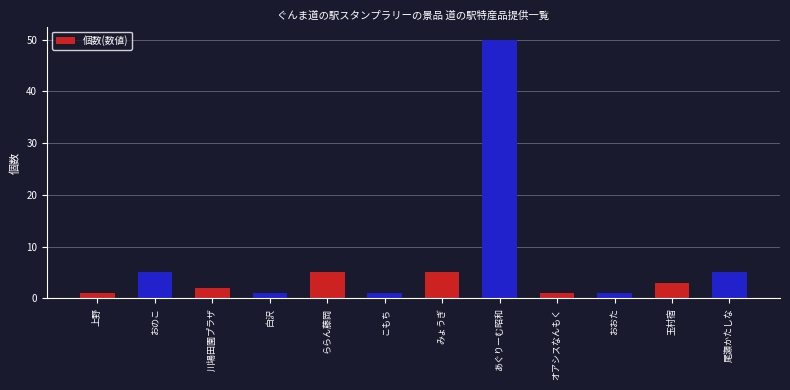

Reading left to right, extract all data points from this chart.

1	5	2	1	5	1	5	50	1	1	3	5